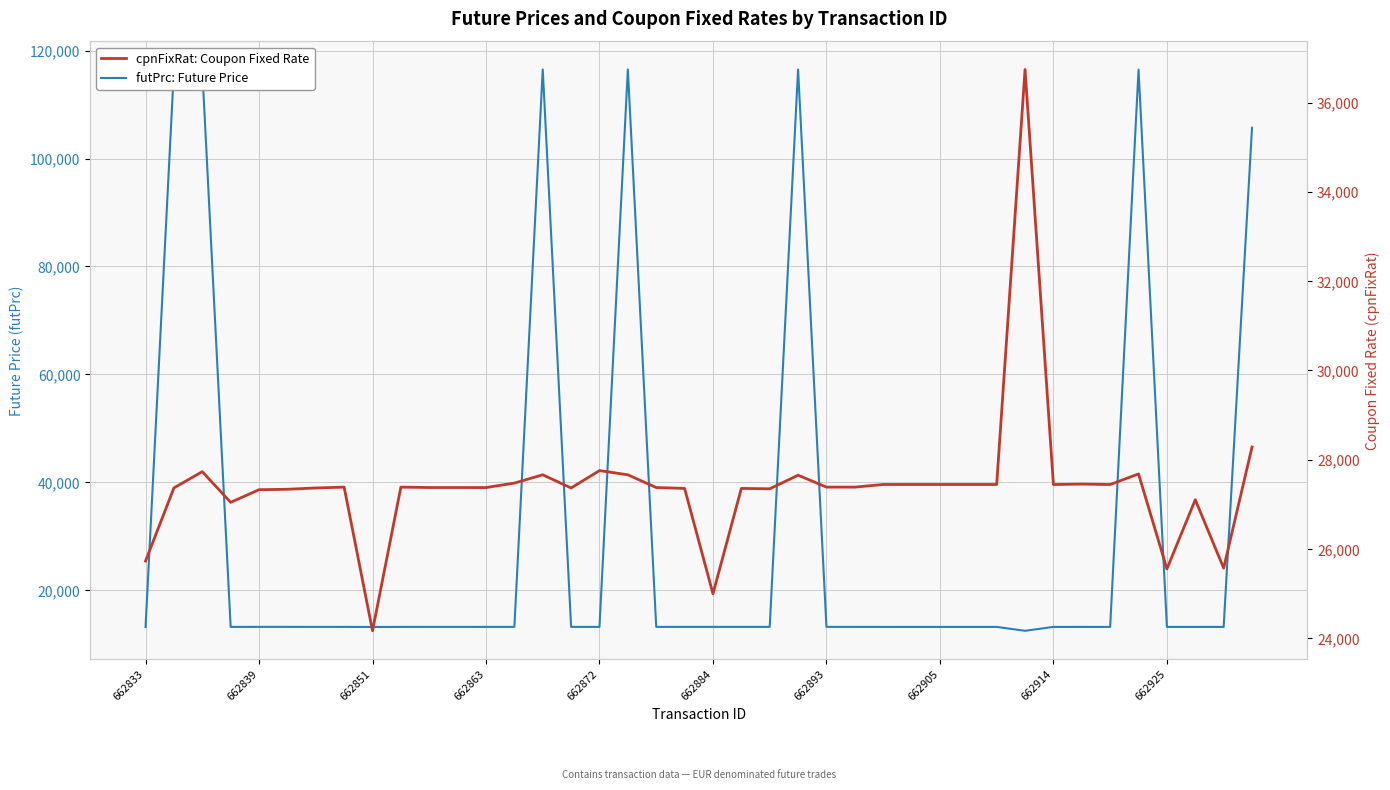

In futPrc: Future Price, how many points are lower than both neighbors (excluding endpoints)?

9